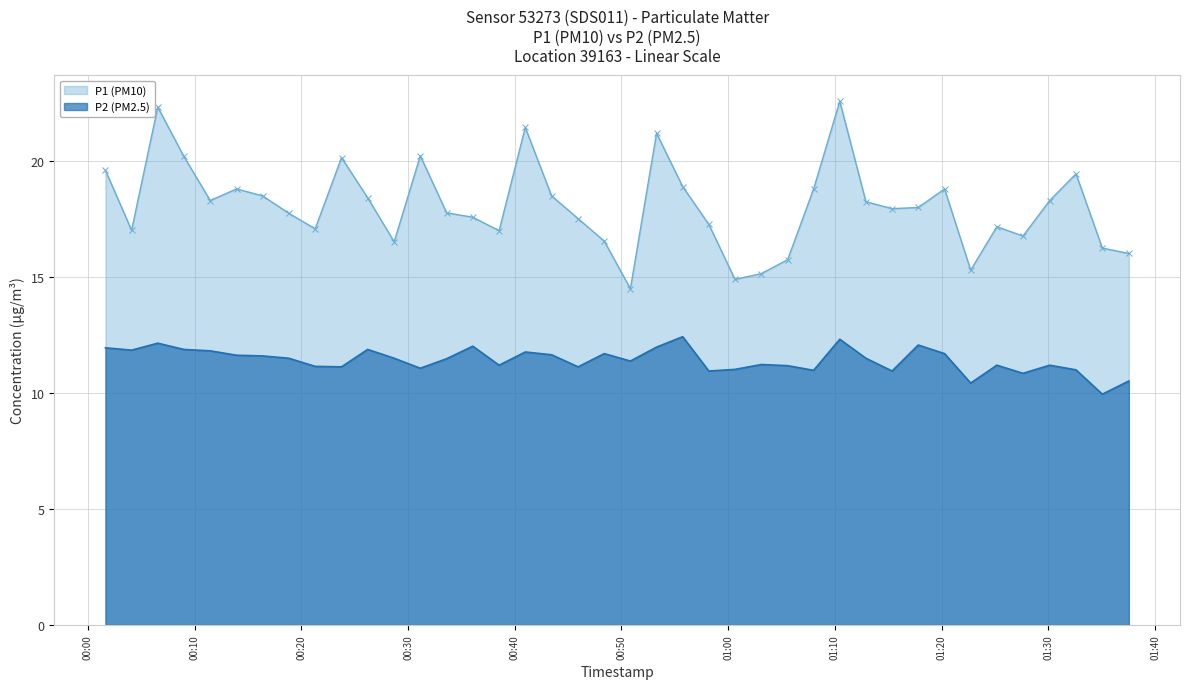

Which series has the largest range (max minus min)?

P1 (PM10)